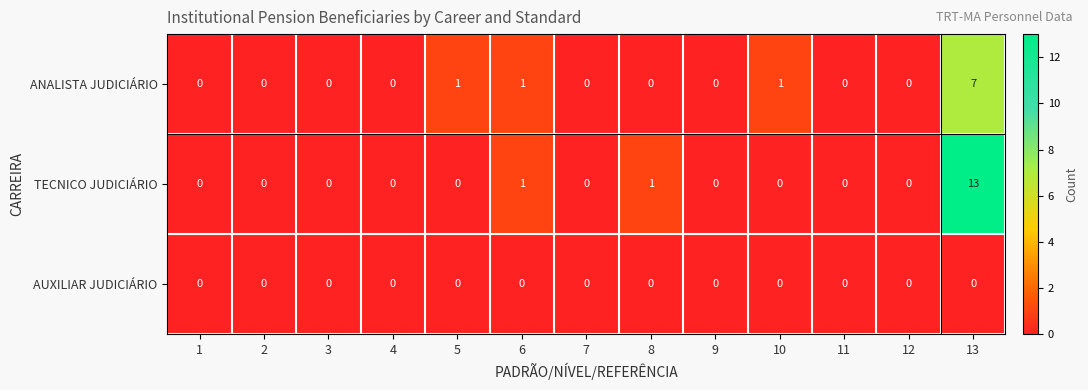

Is it true that ANALISTA JUDICIÁRIO equals 7 at 13?

True